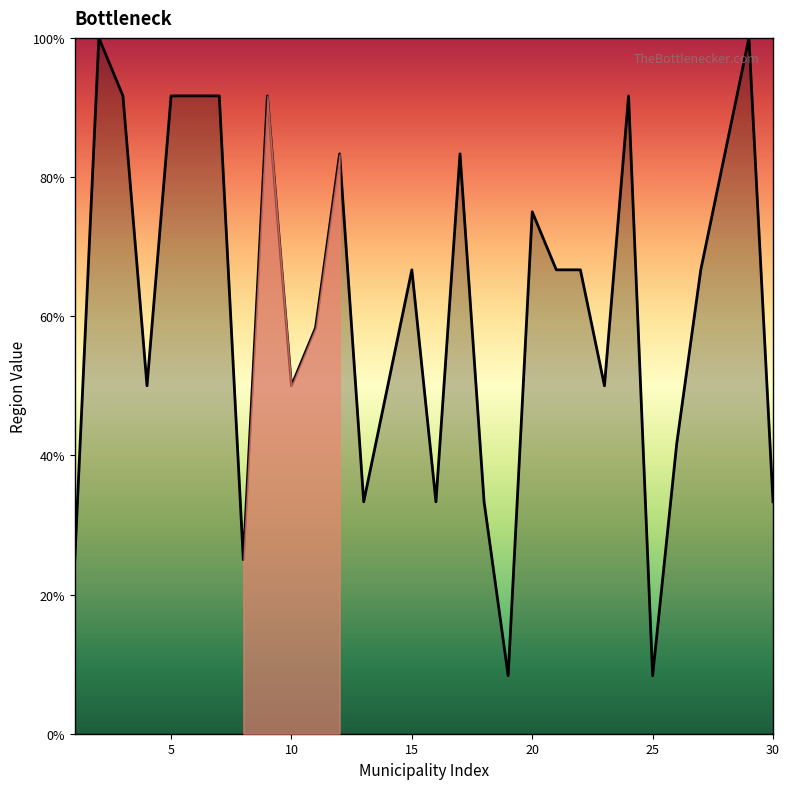

What is the smallest value displayed?

8.3